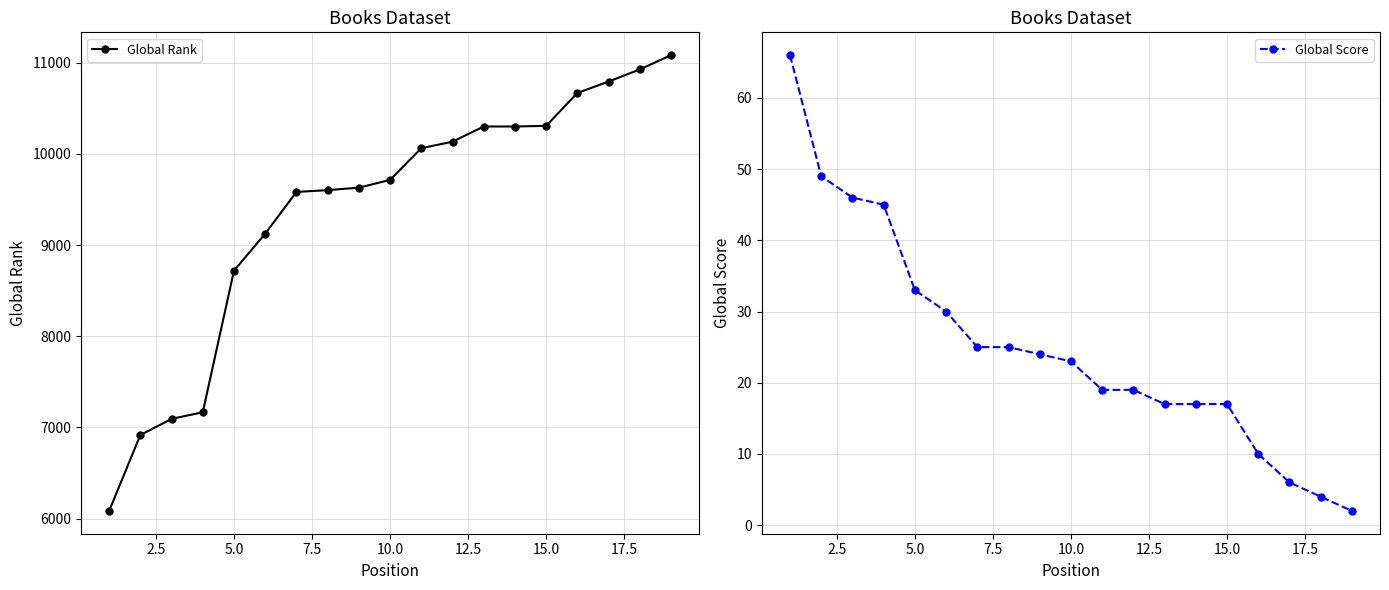

At how many categories does at least one series exceed 5561?

19